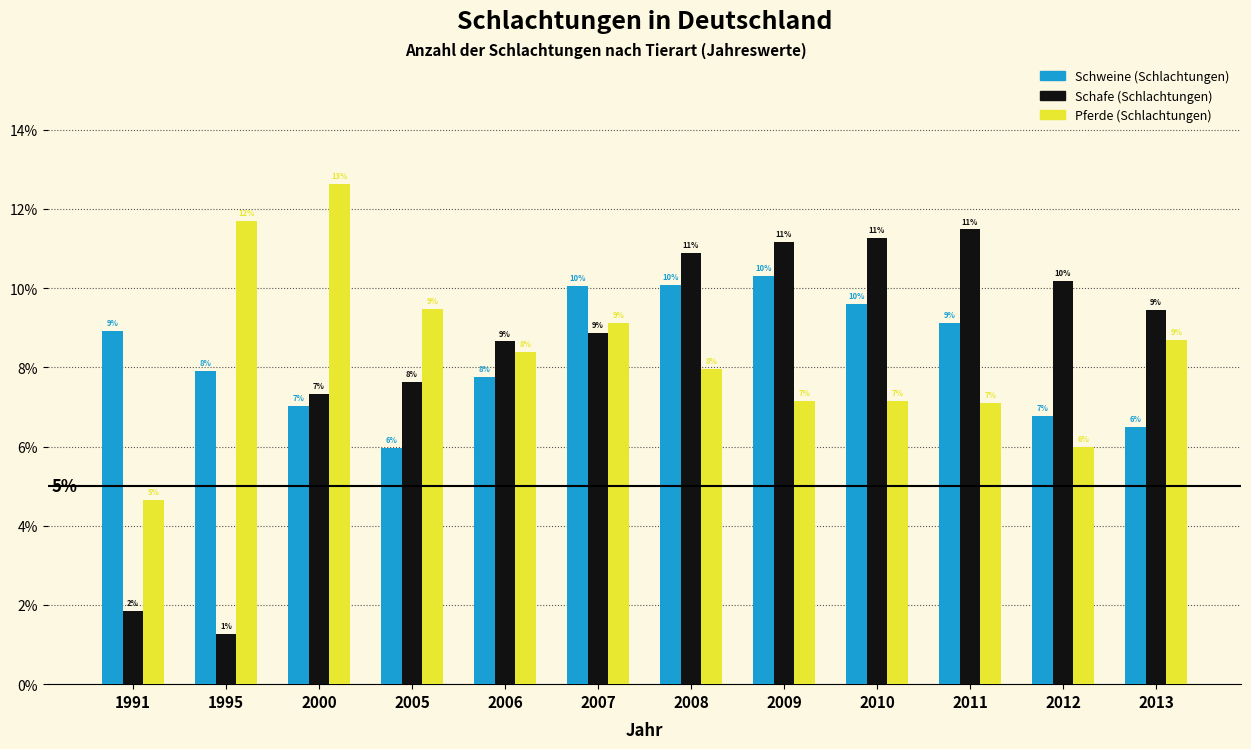

Does the chart contain stacked bars?

No